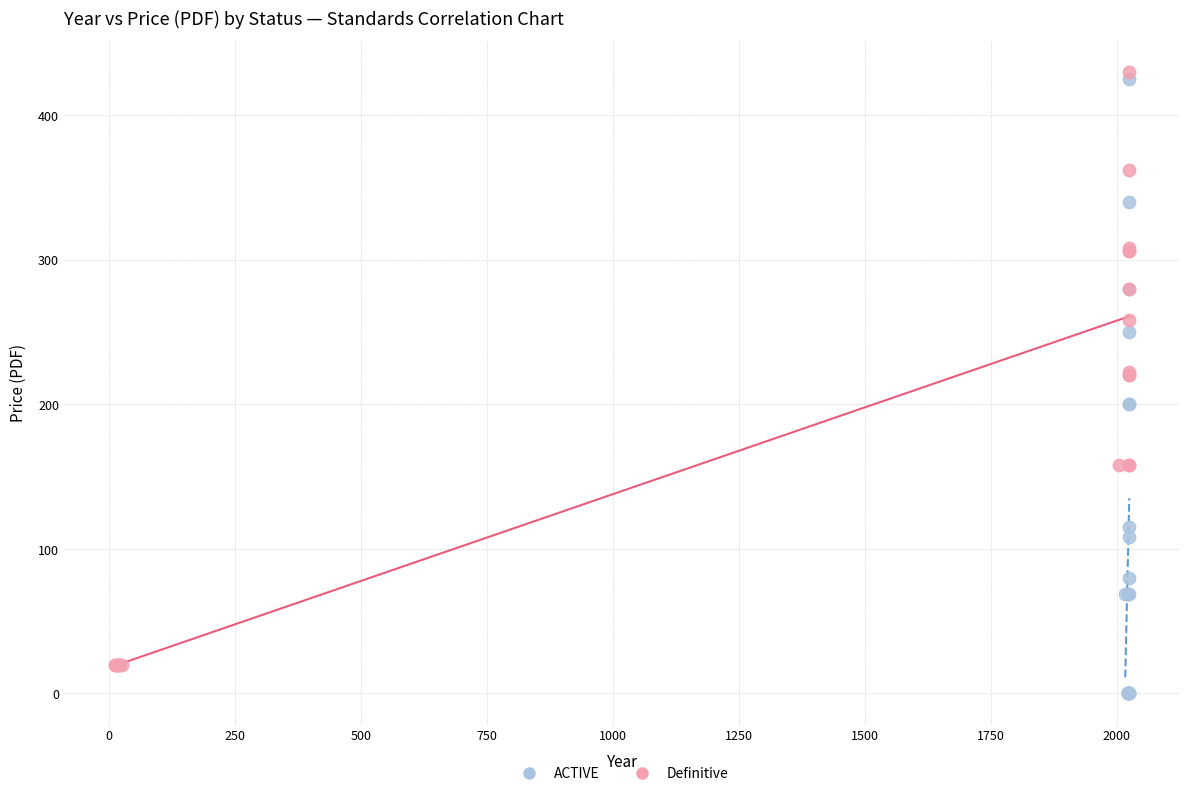

Which series contains the lowest Y value?

ACTIVE